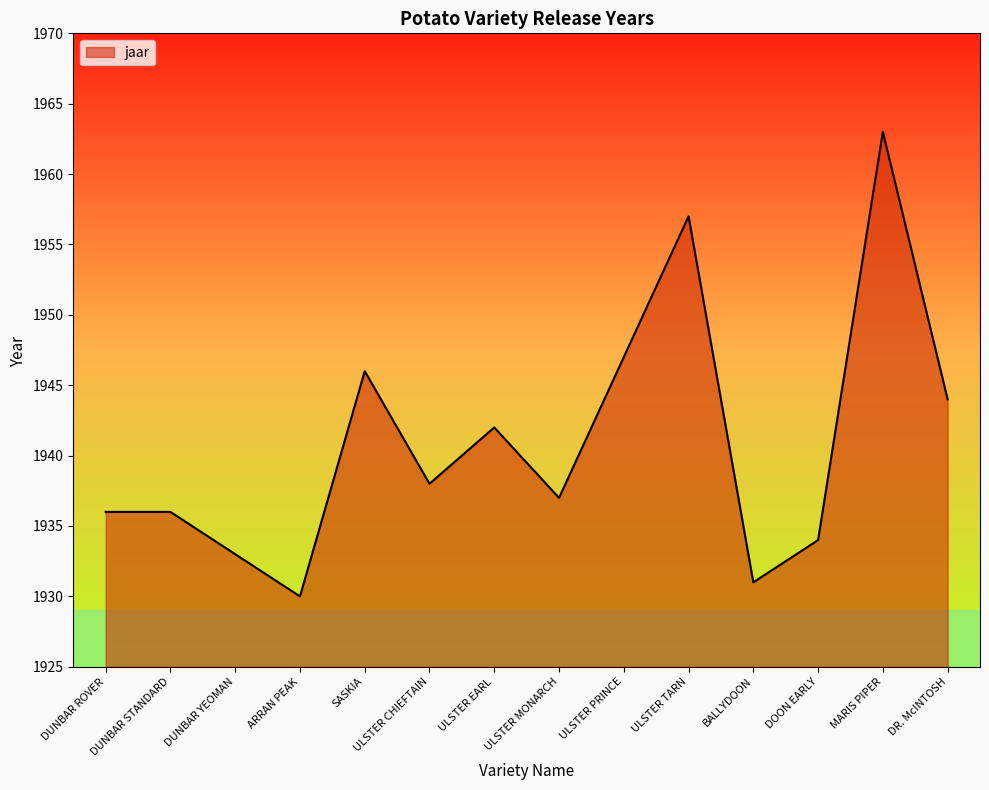

True or false: there are more than 1 points higher than both neighbors.

True